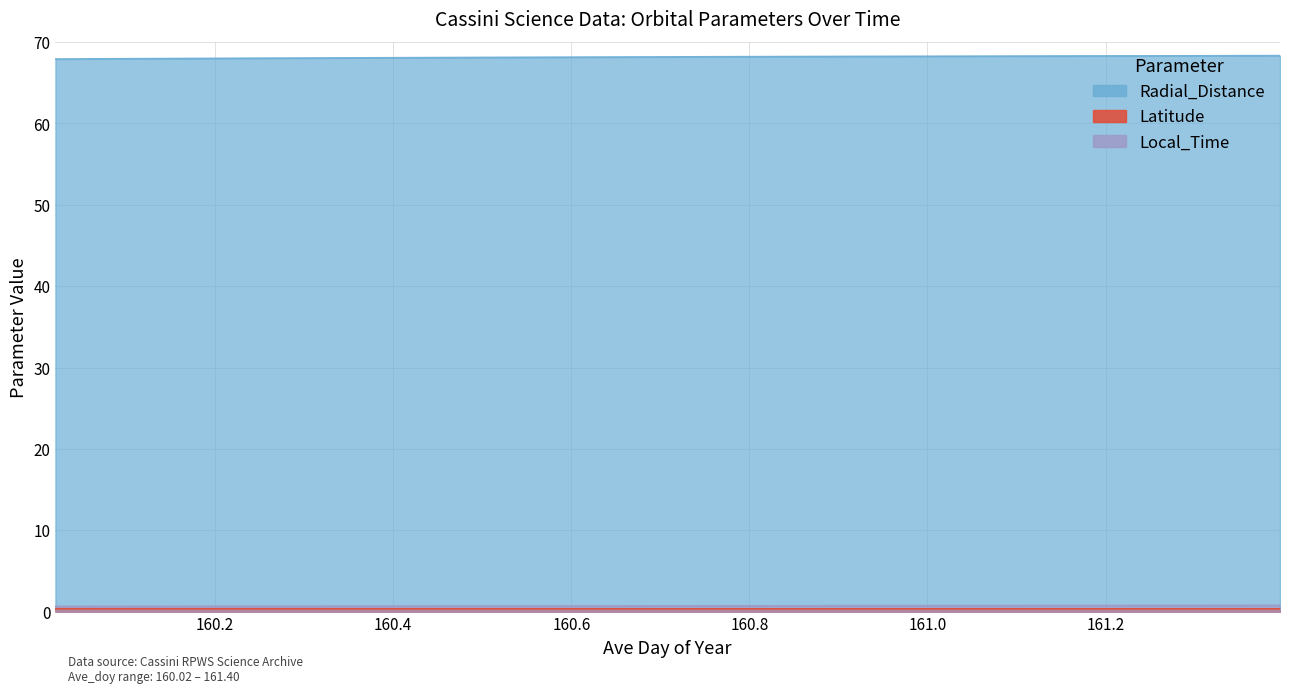

What is the approximate value of Radial_Distance at 161.0208?

68.3